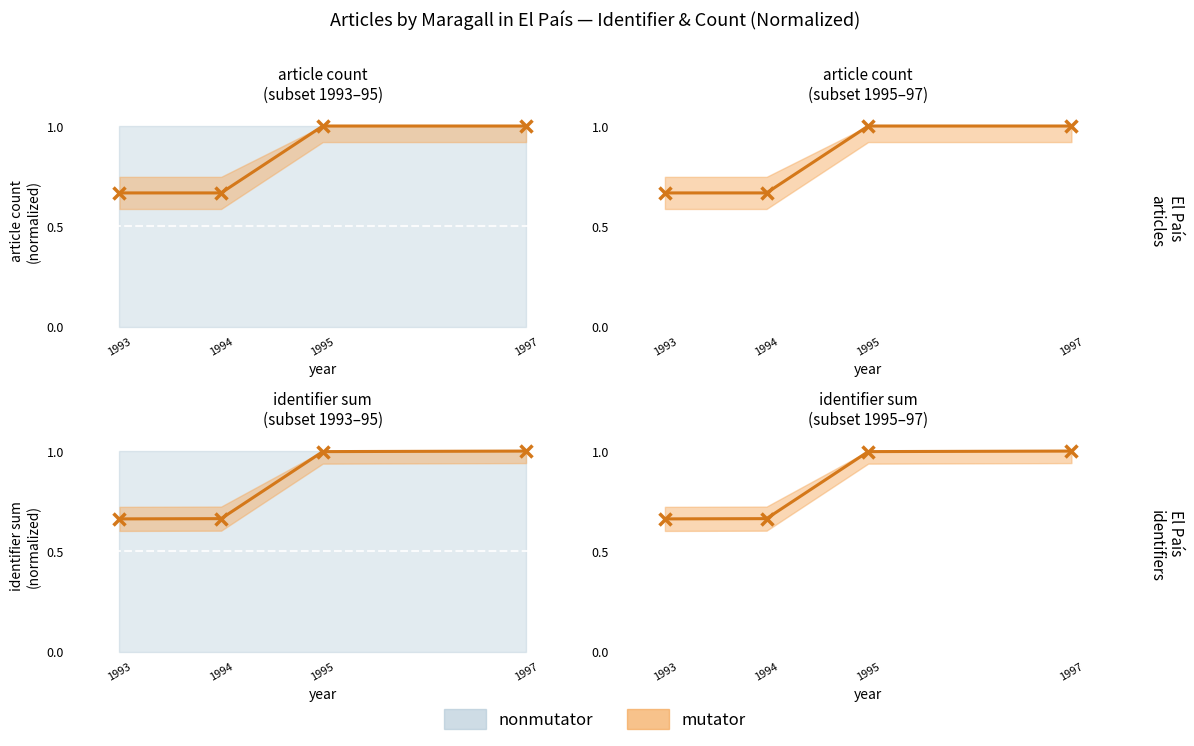

Reading right to left, transcribe all the data shown in this chart.

1.0	1.0	0.7	0.7